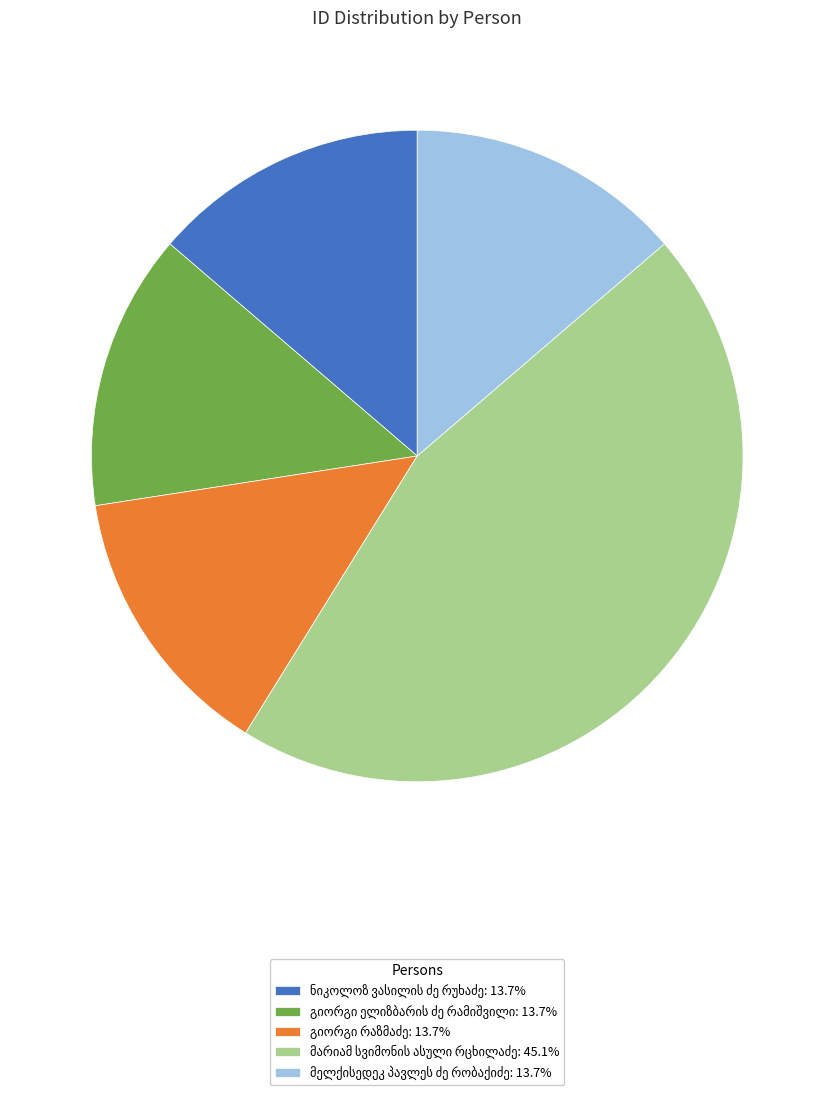

How many slices are in this pie chart?

5